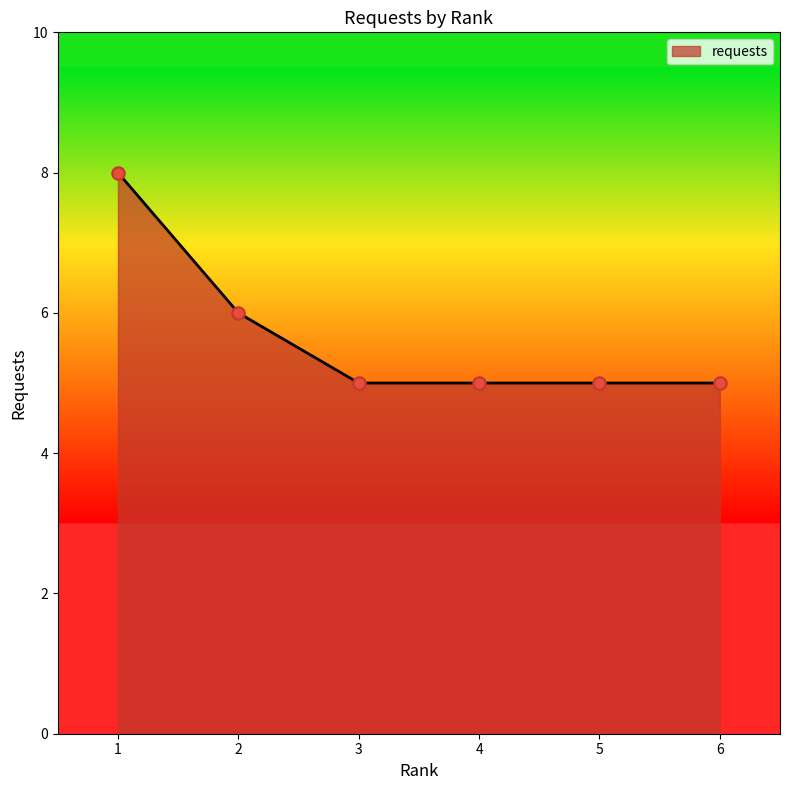

What is the change in value from 1 to 4?

-3